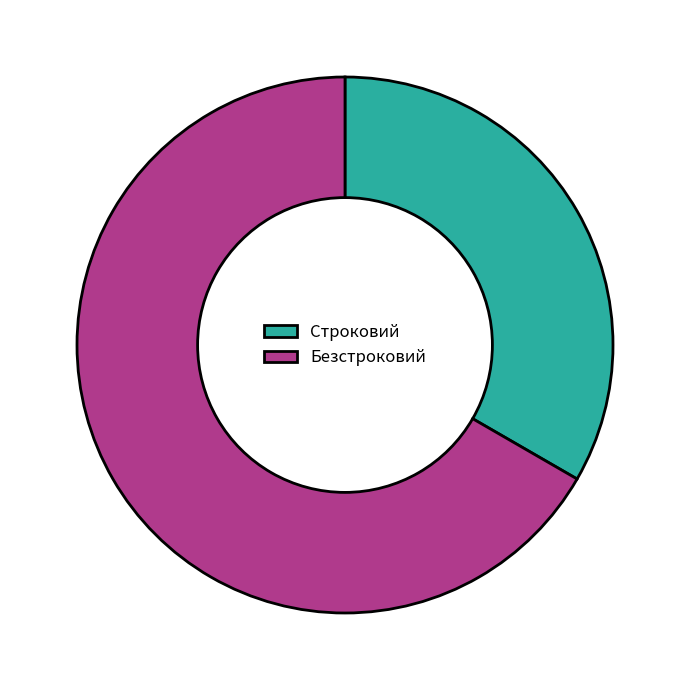

The Безстроковий slice represents 54% of the pie. True or false?

False